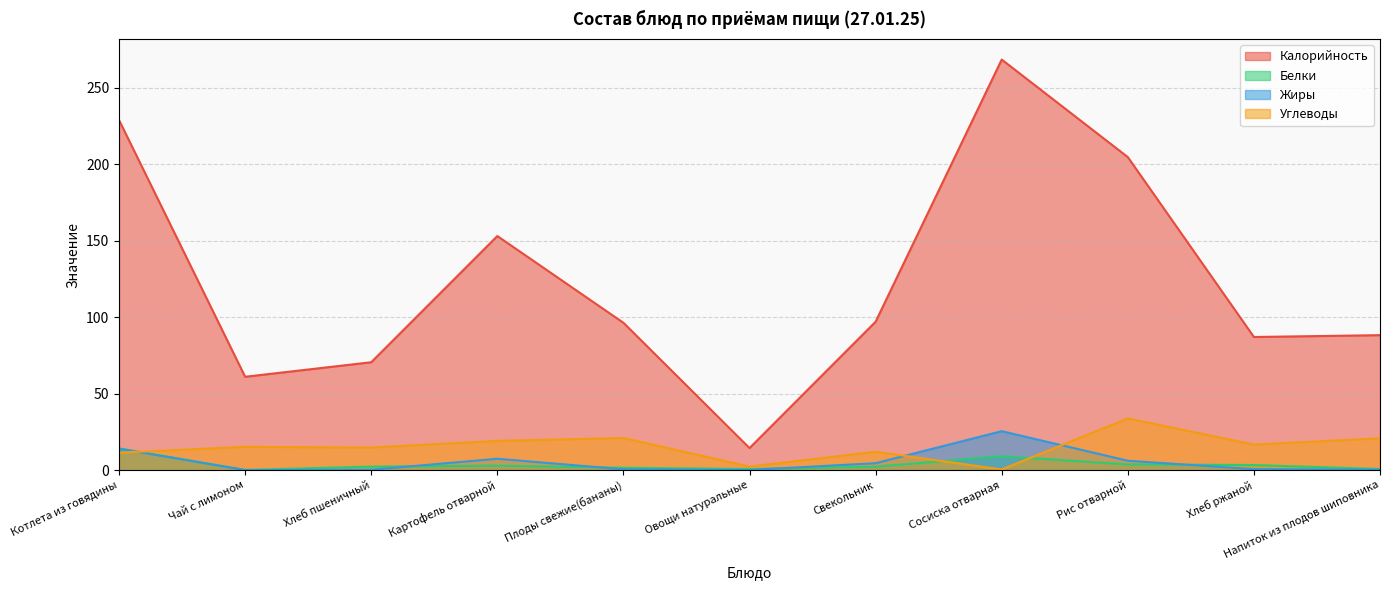

True or false: Углеводы and Калорийность cross at least once.

False